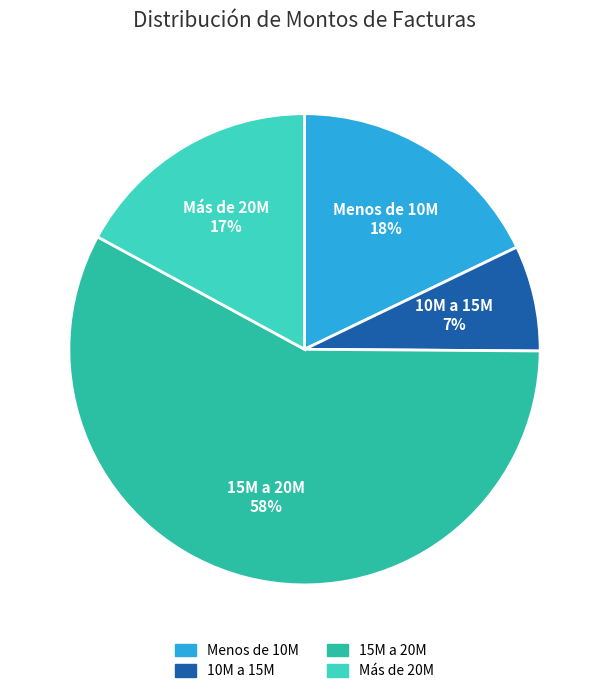

What is the smallest slice in the pie chart?

10M a 15M